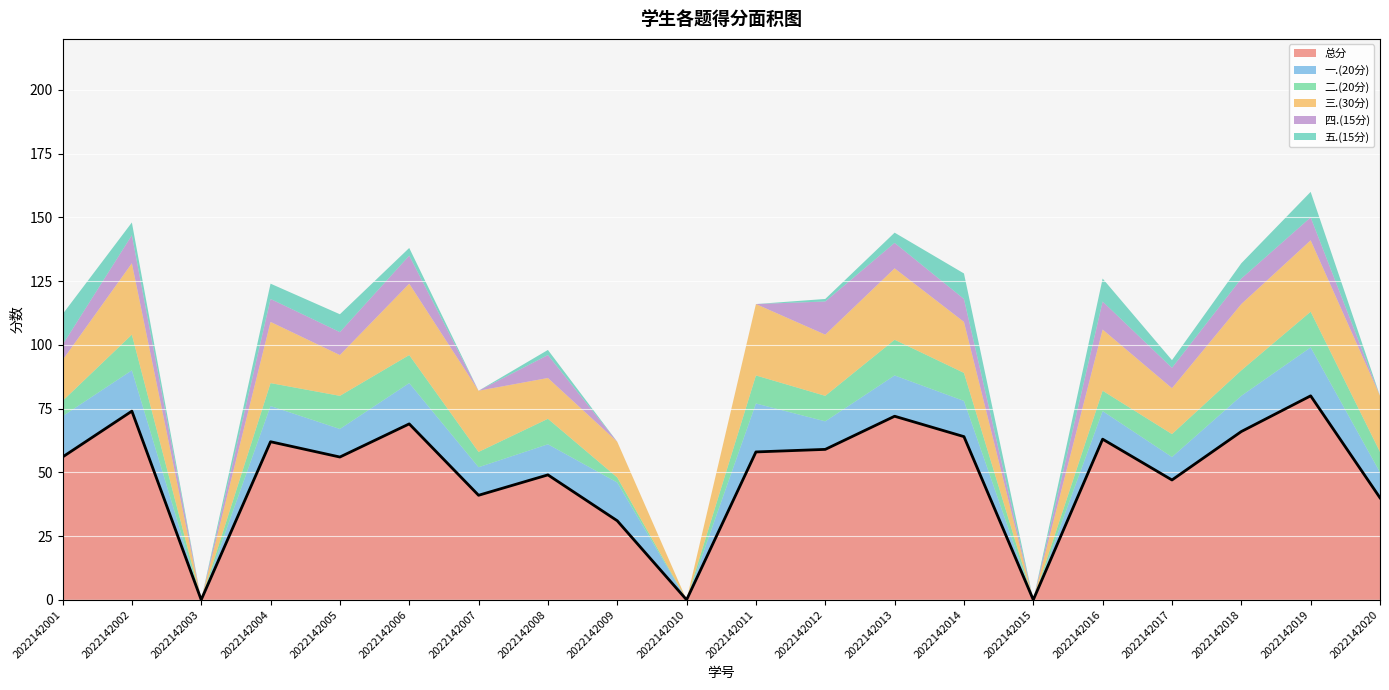

Between which two adjacent categories do 一.(20分) and 三.(30分) first intersect?

2022142008 and 2022142009